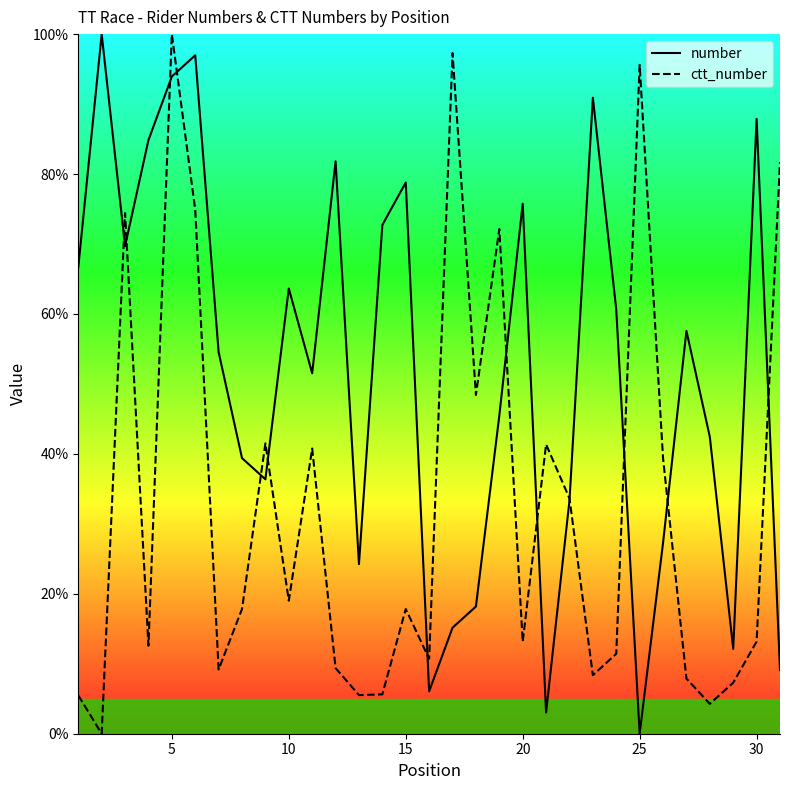

What is the highest value of the ctt_number series?

100.0